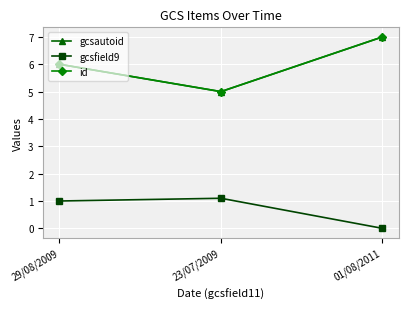

At which category is the sum across all series the highest?

01/08/2011